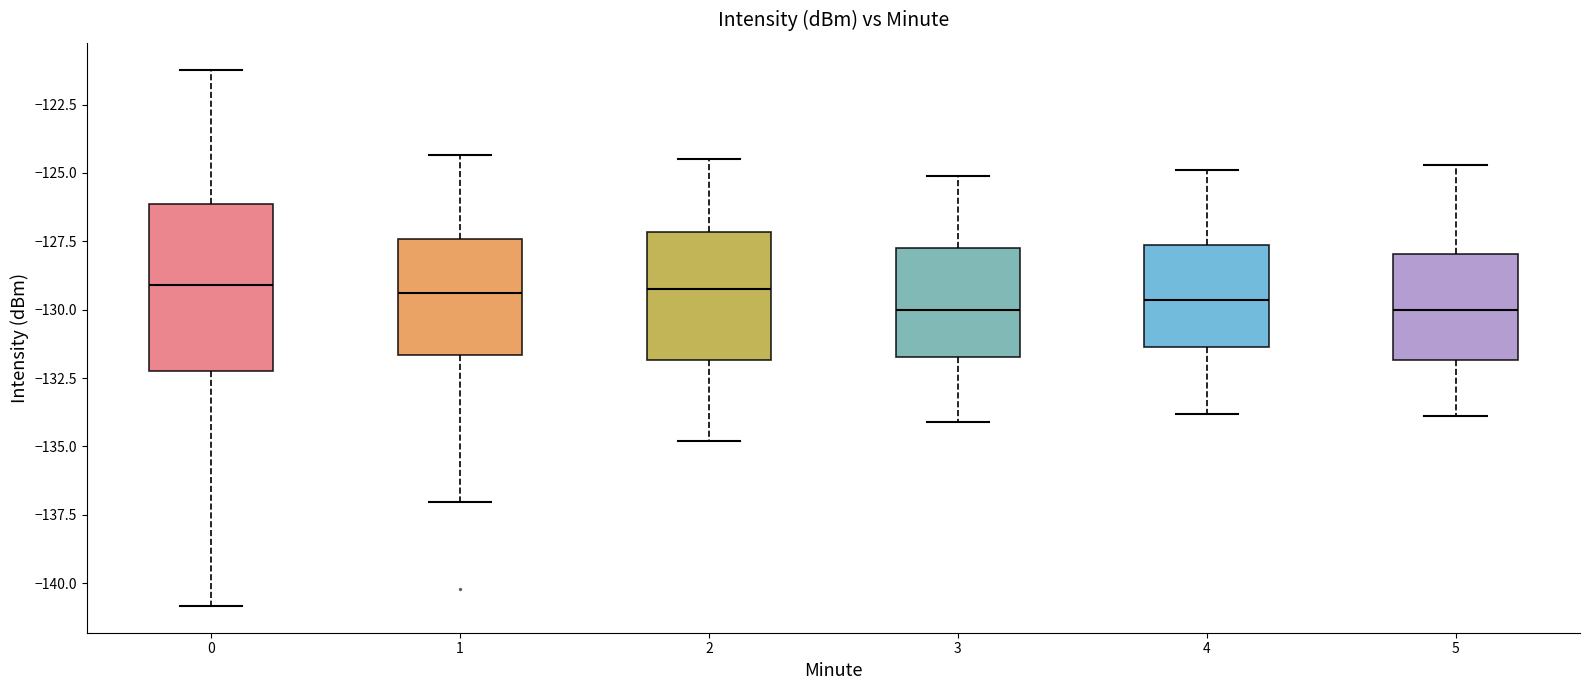

Reading left to right, read every box against the y-axis: the position of its median line, the range the box covers, and the ends of its whiskers. The values are not printed on the chart, so give them approximately, as read against the axis.

0: median -129.0, box -132.0 to -126.0, whiskers -141.0 to -121.0
1: median -129.5, box -131.5 to -127.5, whiskers -137.0 to -124.5
2: median -129.0, box -132.0 to -127.0, whiskers -135.0 to -124.5
3: median -130.0, box -131.5 to -127.5, whiskers -134.0 to -125.0
4: median -129.5, box -131.5 to -127.5, whiskers -134.0 to -125.0
5: median -130.0, box -132.0 to -128.0, whiskers -134.0 to -124.5